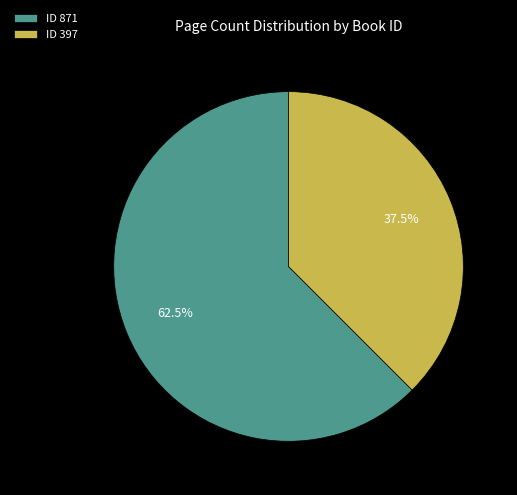

Which slice is the smallest?

ID 397